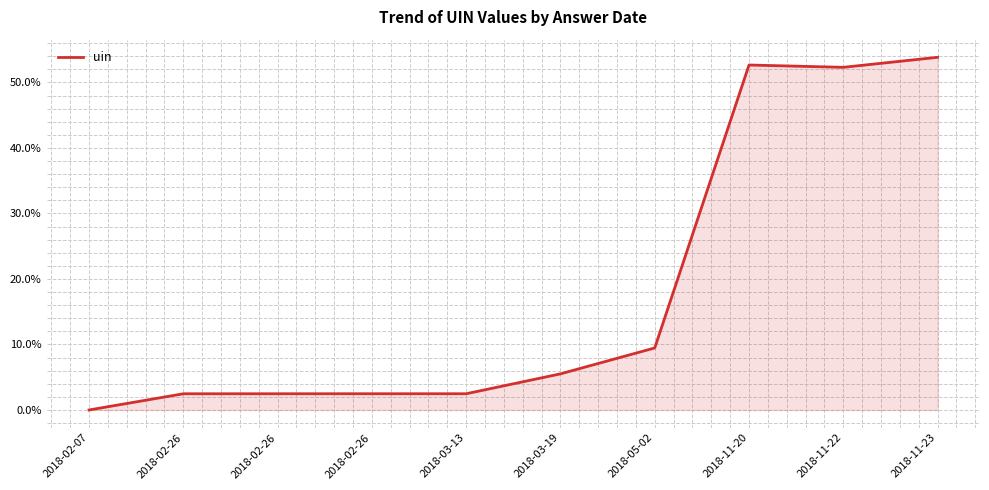

Does the chart have visible grid lines?

Yes